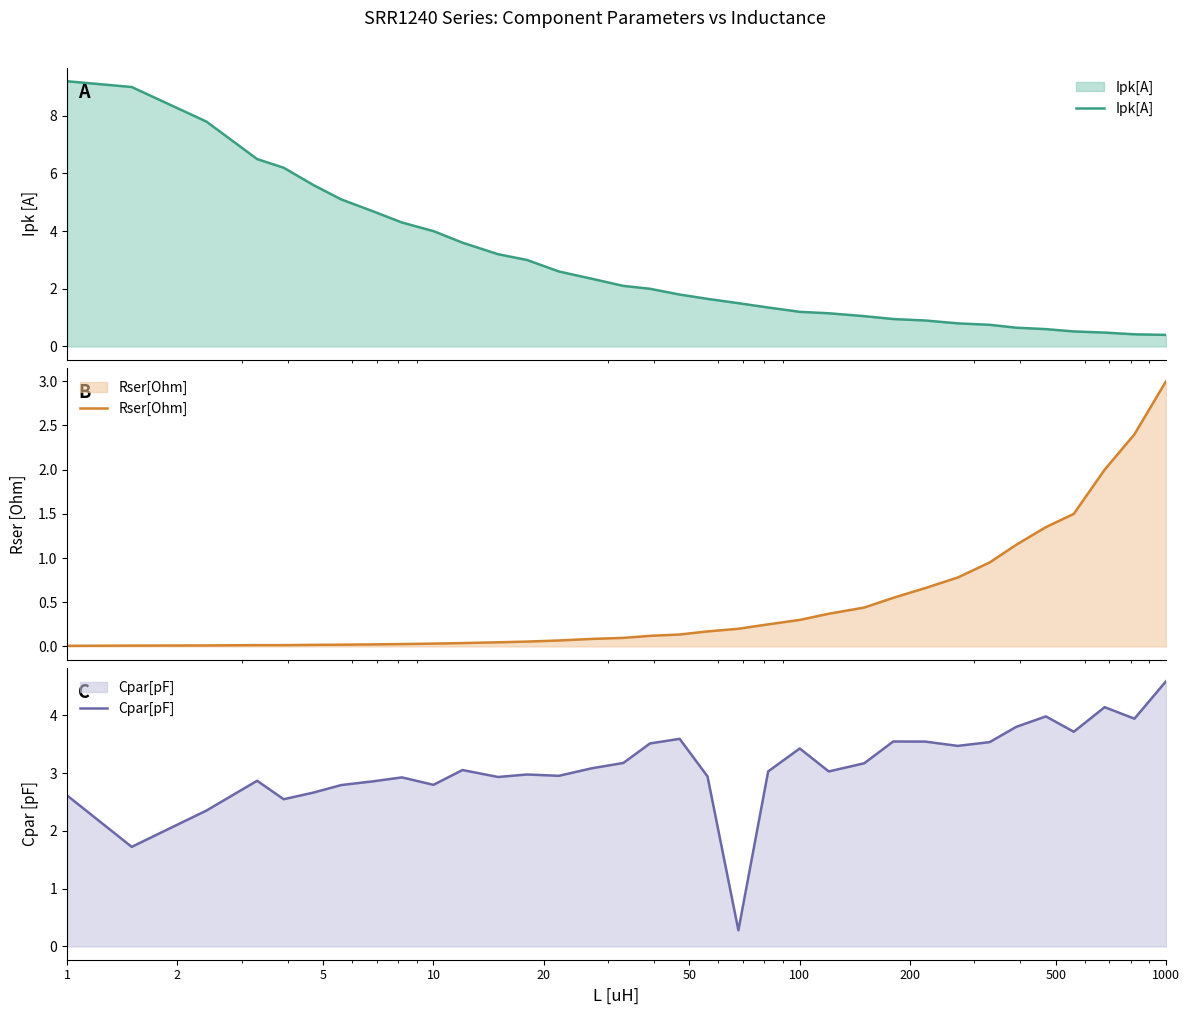

What is the lowest value of the Ipk[A] series?

0.4